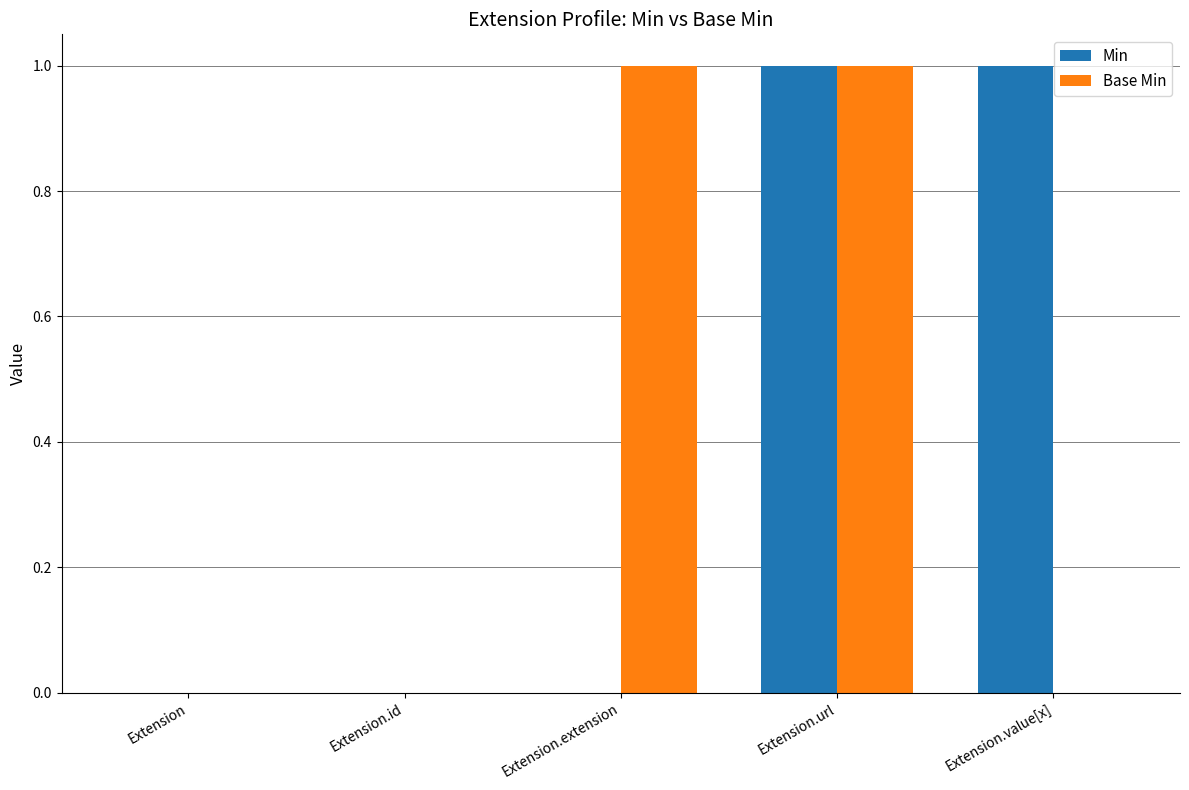

The value of Min at Extension.id is 0. True or false?

True